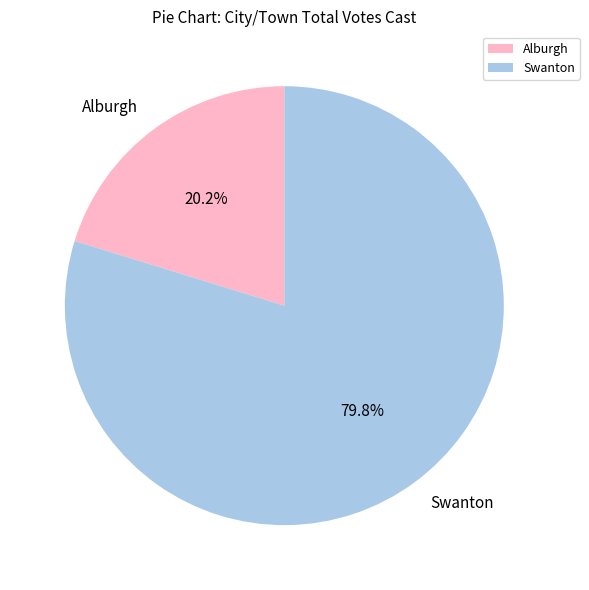

To the nearest percent, what is the difference between the largest and smallest slice percentages?

60%